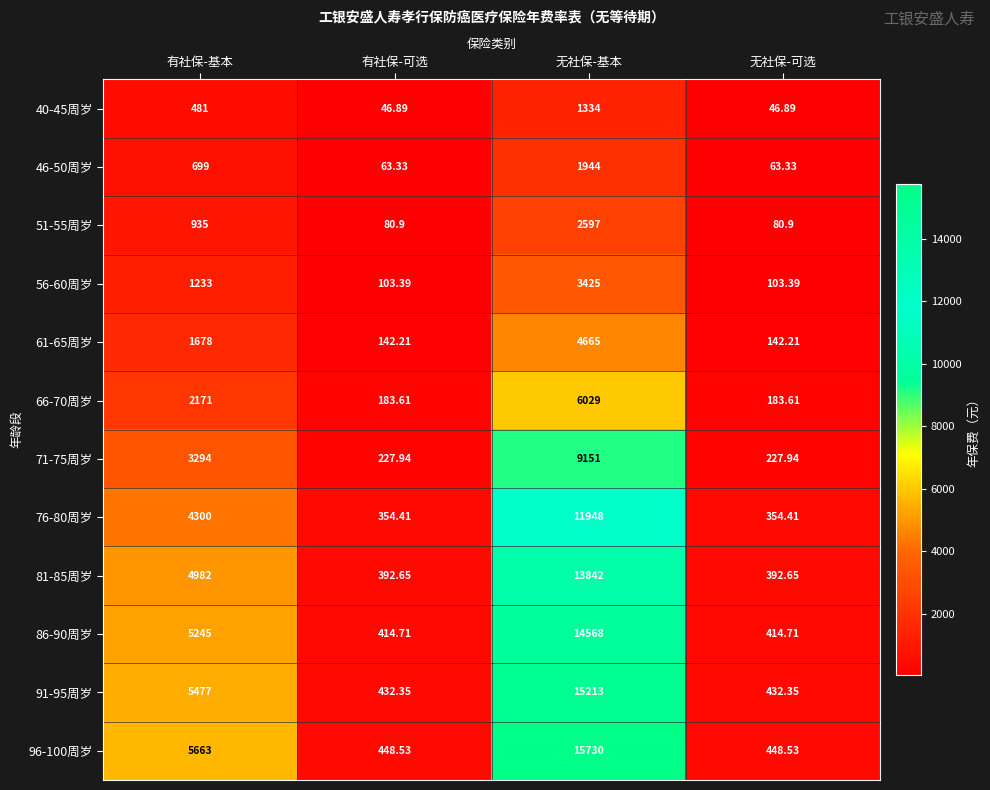

Is the value of 51-55周岁 at 有社保-基本 greater than the value of 46-50周岁 at 无社保-可选?

Yes